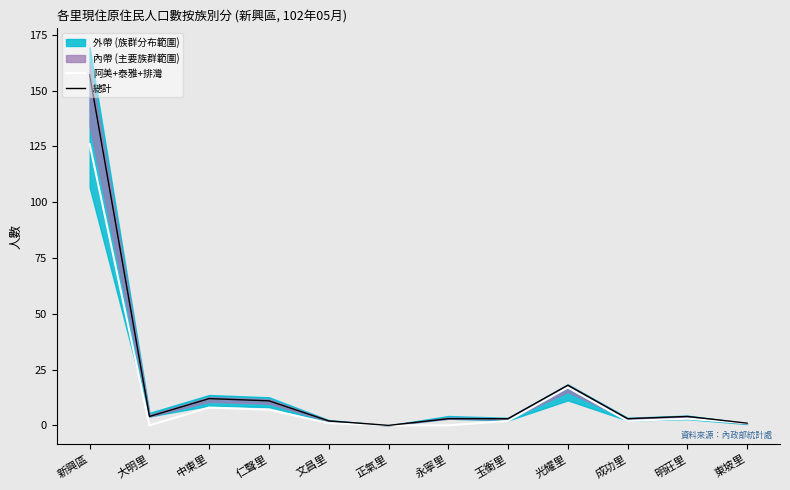

What is the difference between the highest and lowest values at 中東里?

4